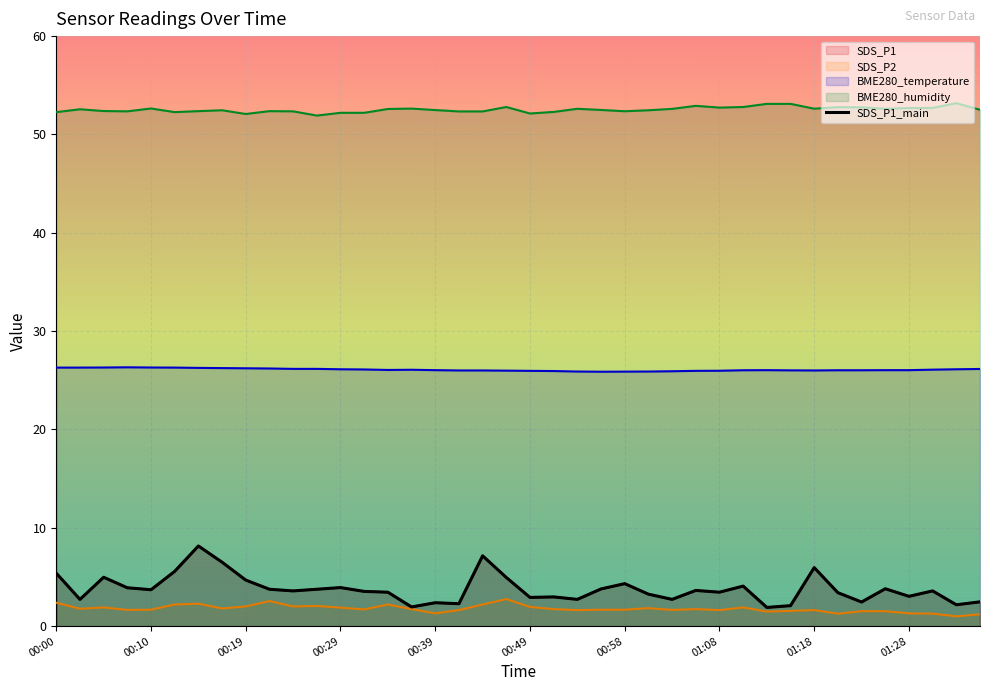

What is the difference between the second highest and minimum values in the SDS_P1 series?

5.2